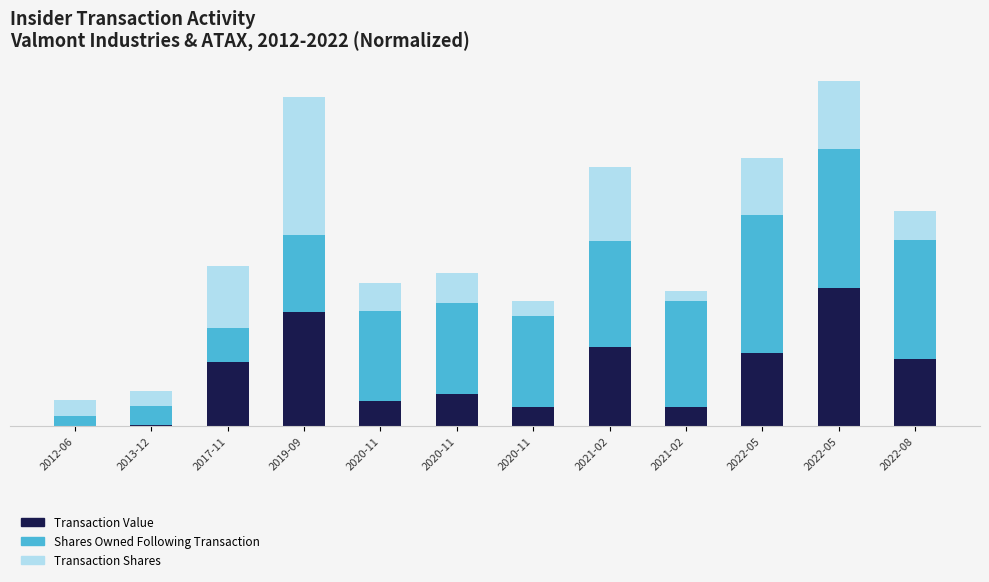

What are all the series names shown in the legend?

Transaction Value, Shares Owned Following Transaction, Transaction Shares